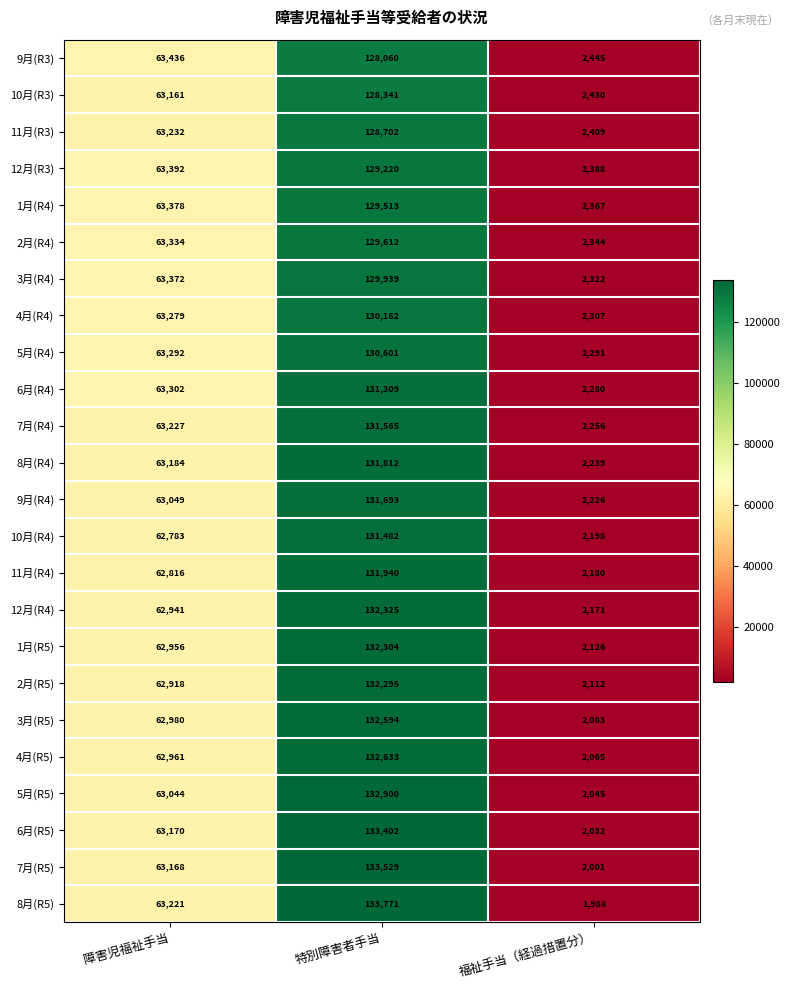

Which series has the largest total across all categories?

8月(R5)